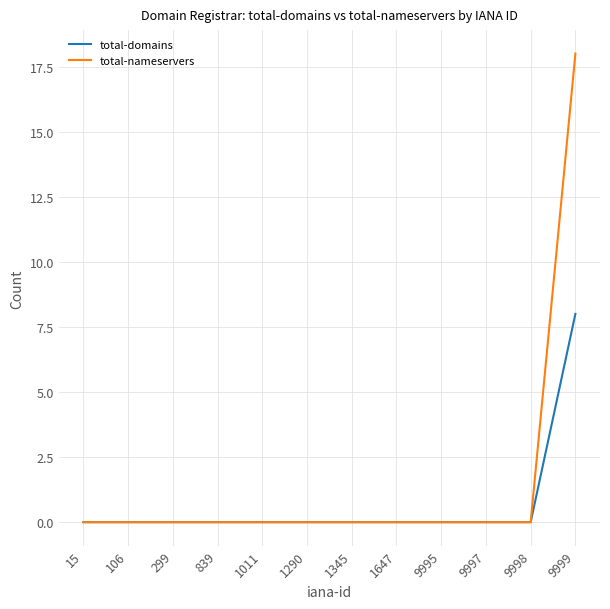

How many series are shown in this chart?

2